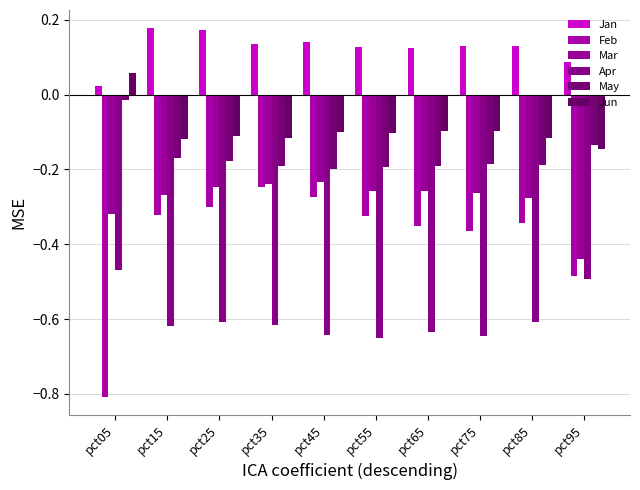

What is the total value across all series at pct55?

-1.4